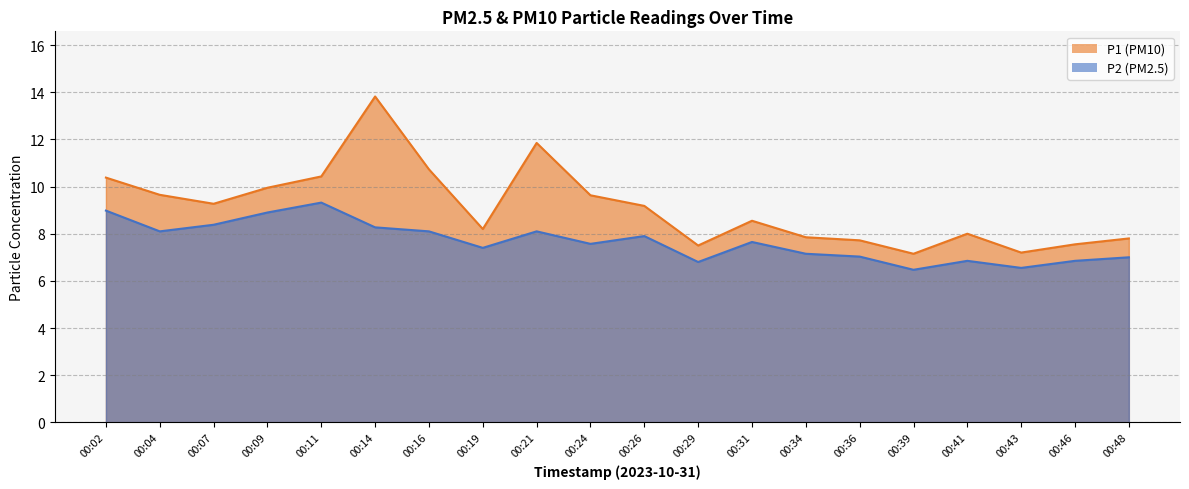

True or false: P2 has more than 2 points higher than both neighbors.

True